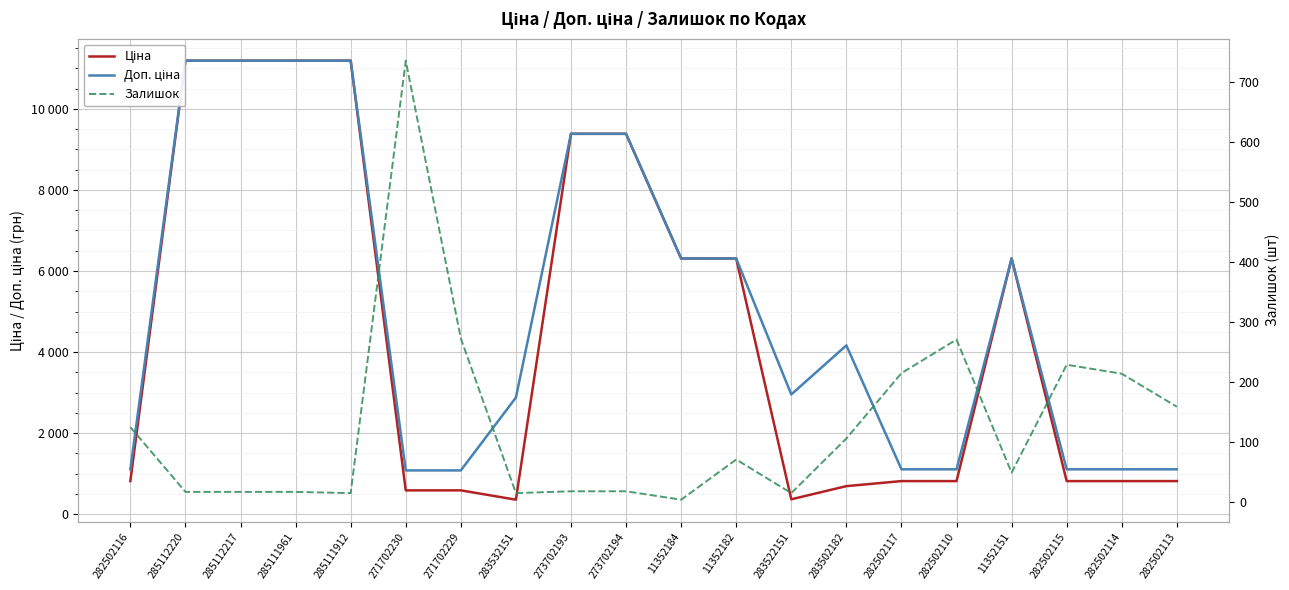

Which label corresponds to the largest value in the chart?

285112220